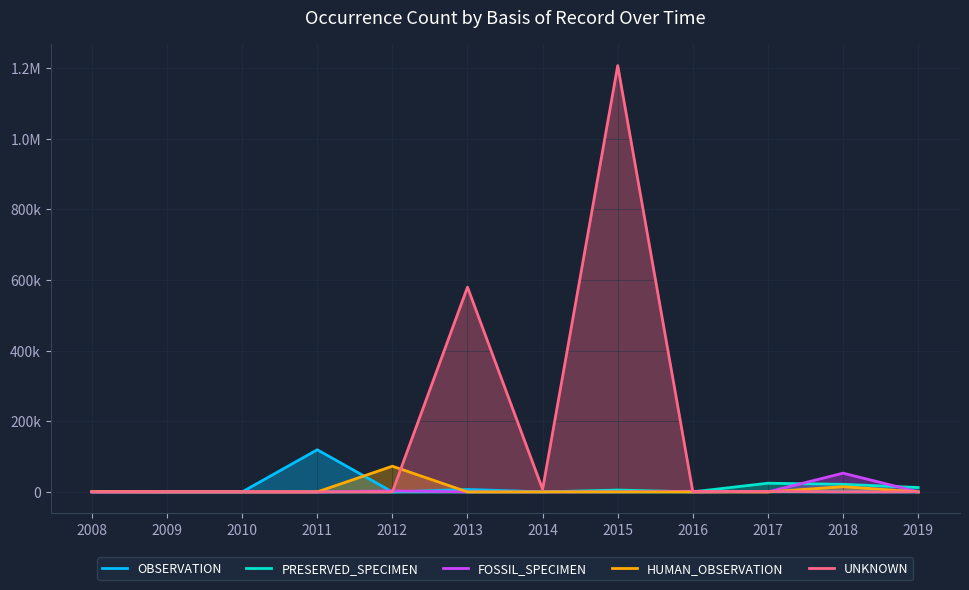

True or false: OBSERVATION and UNKNOWN intersect in this chart.

True